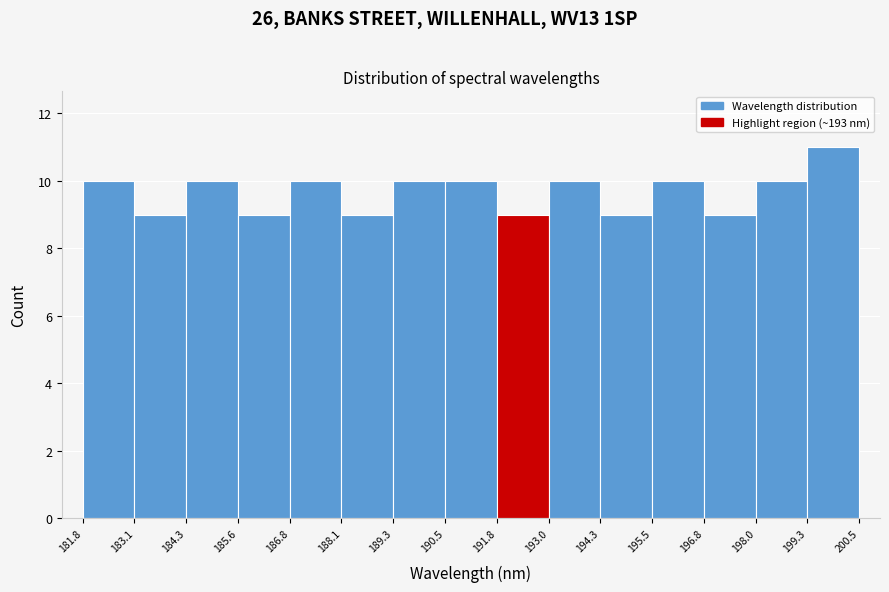

What is the height of the bar covering 183.1 to 184.3 on the x-axis? The values are not printed on the chart, so give them approximately, as read against the axis.

9